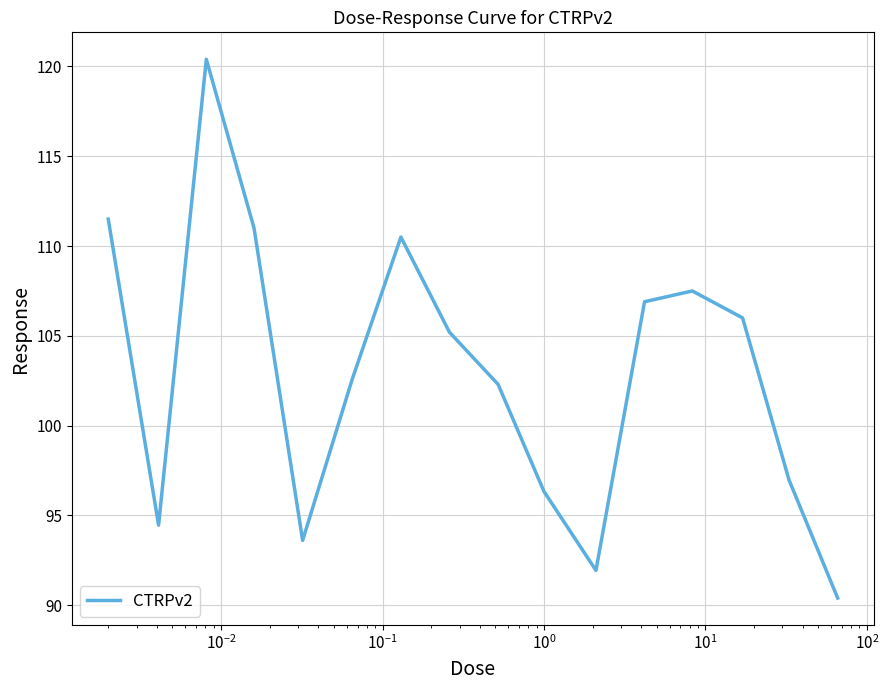

What is the maximum value shown in the chart?

120.4